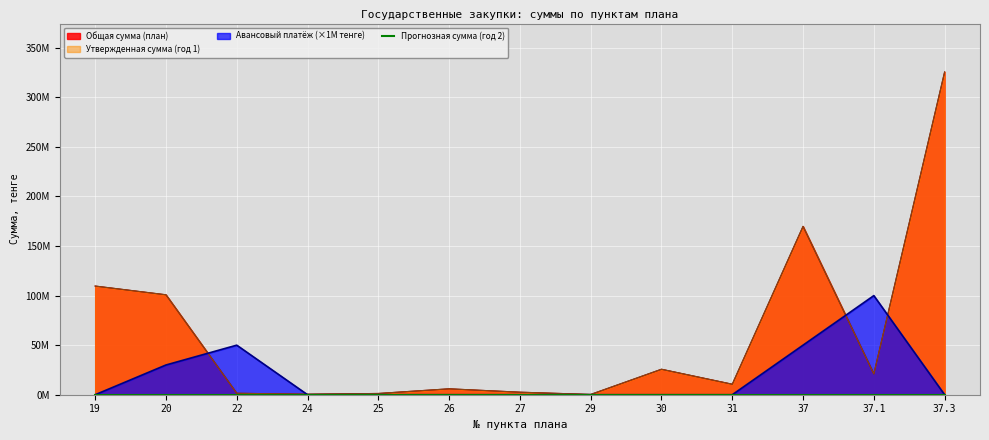

At which label does Утвержденная сумма (год 1) first exceed 10602000?

19